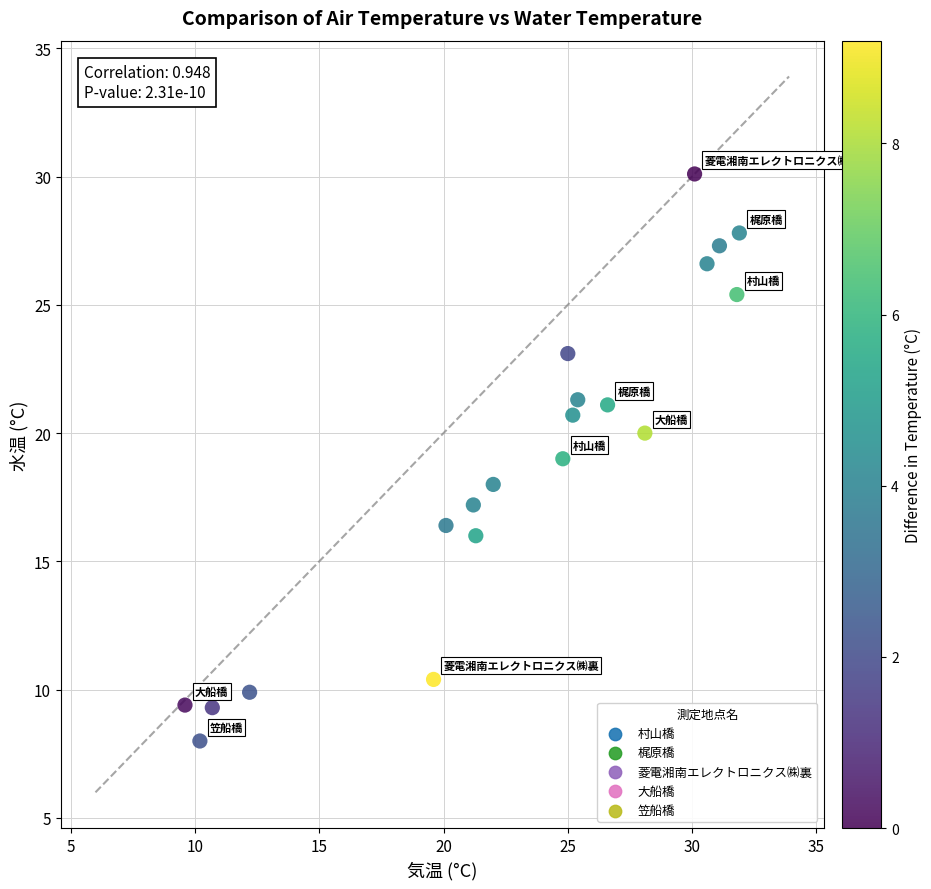

What is the range of X values (max minus min)?

22.3